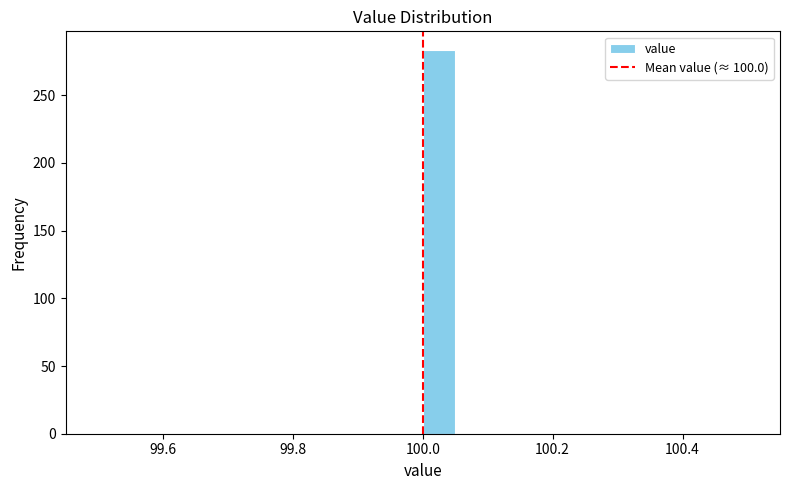

Read against the x-axis, roughly where is the centre of the tallest bar?

100.02